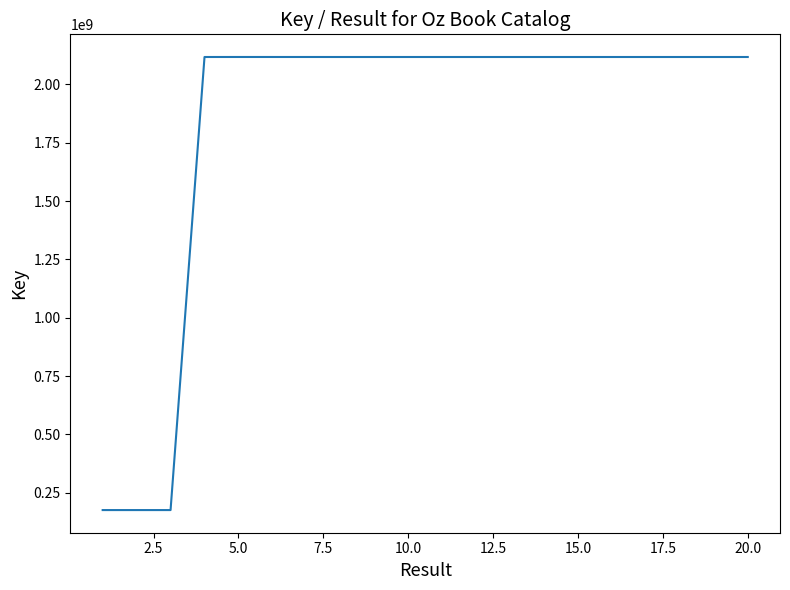

What is the smallest value displayed?

175301078